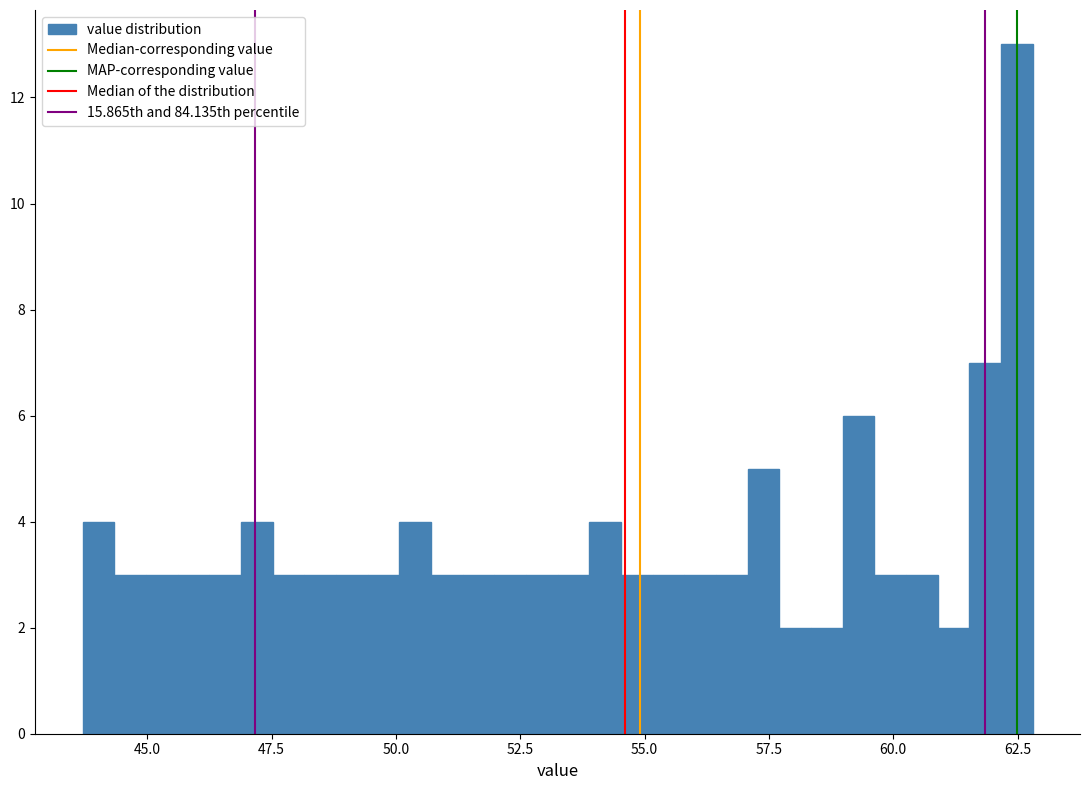

Read against the x-axis, roughly where is the centre of the tallest bar?

62.5